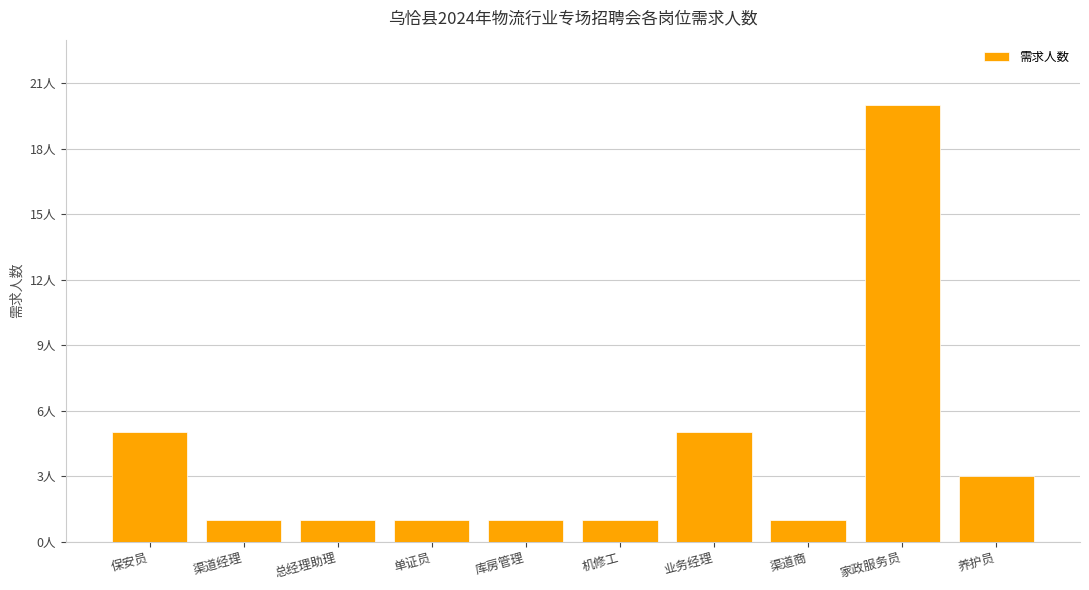

What is the minimum value shown in the chart?

1